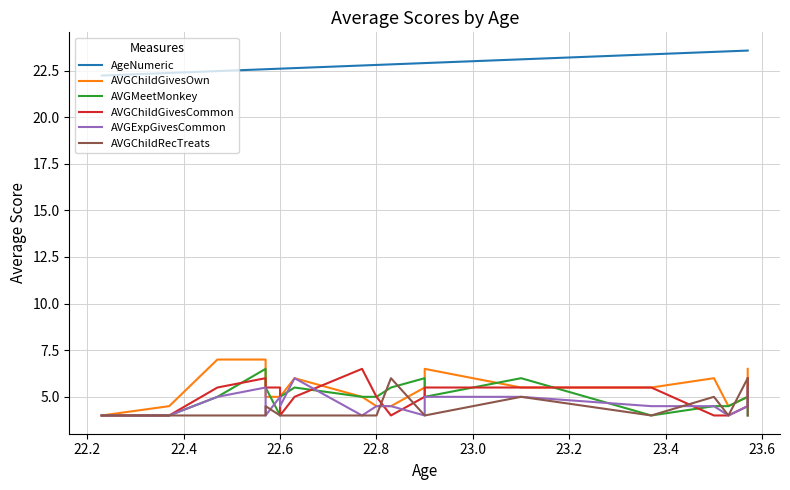

Is the value of AVGMeetMonkey at 15 greater than the value of AVGChildGivesOwn at 23.0?

No